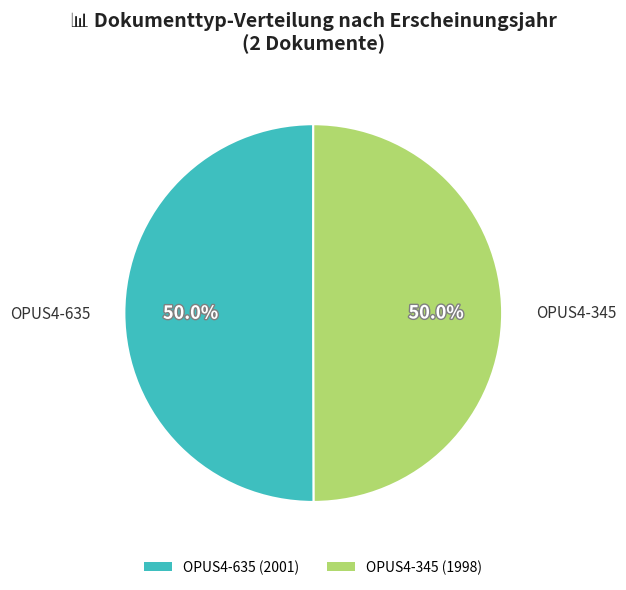

Is the sum of OPUS4-345 and OPUS4-635 greater than half?

Yes